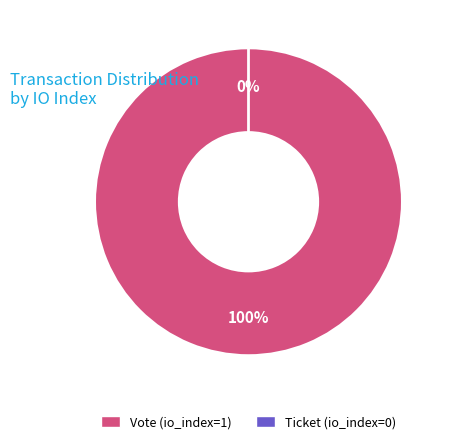

Combined, what portion of the pie is Vote (io_index=1) and Ticket (io_index=0)?

100.0%